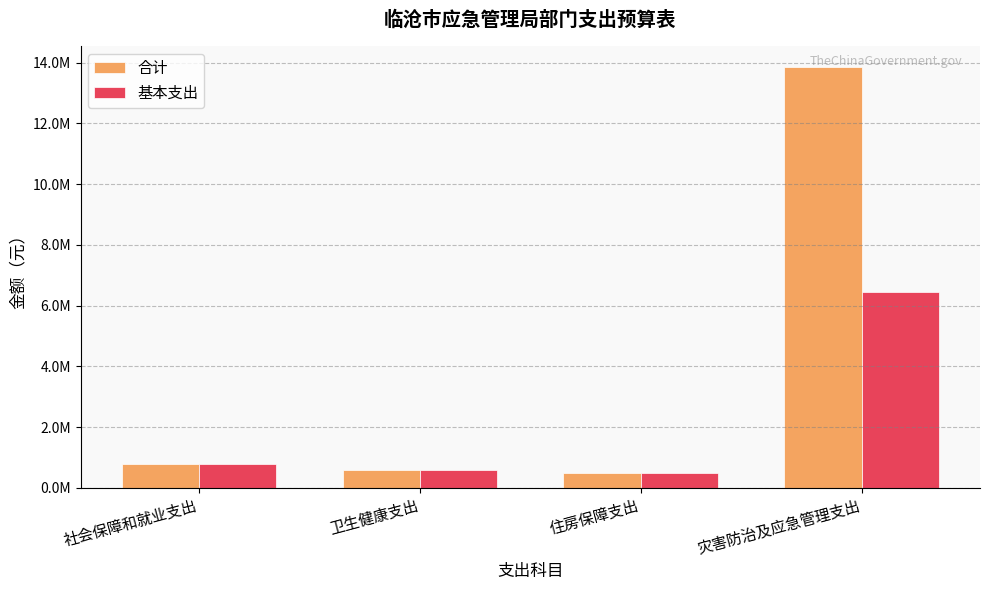

The 基本支出 series shows 9110019.7 at 灾害防治及应急管理支出. True or false?

False